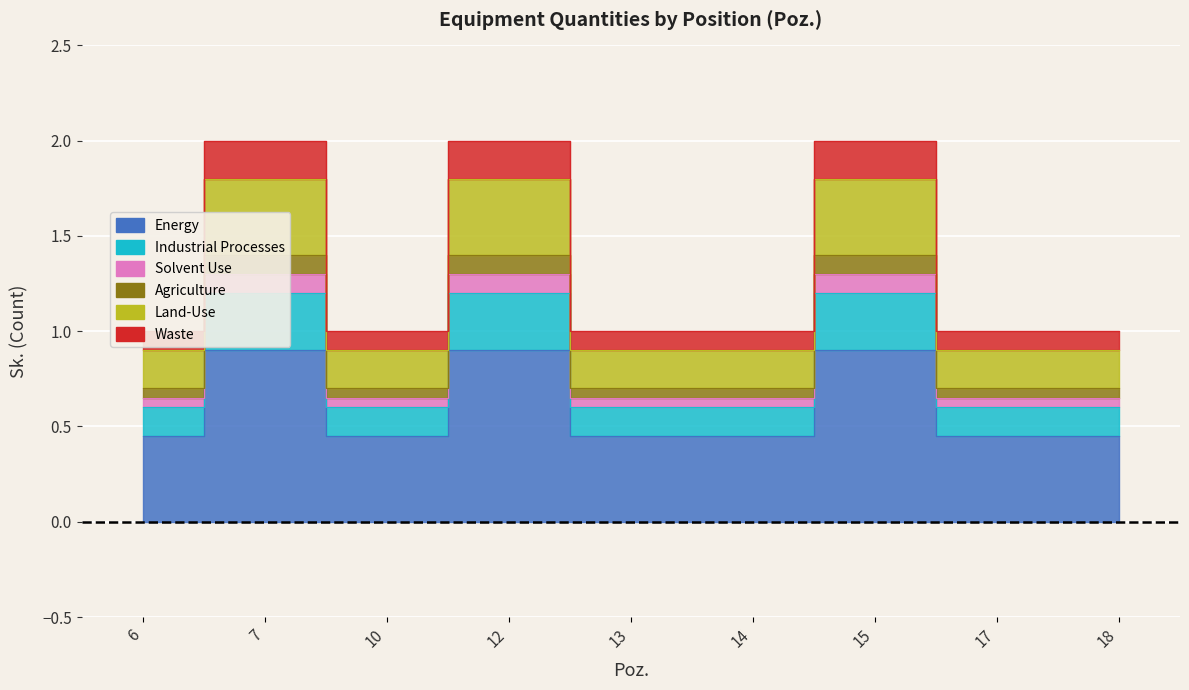

What is the difference between the second highest and second lowest values?

0.5